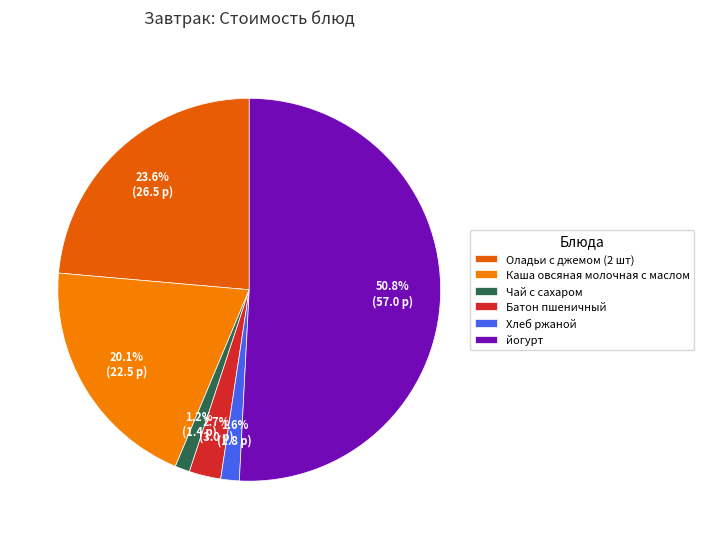

To the nearest percent, what is the difference between the largest and smallest slice percentages?

50%